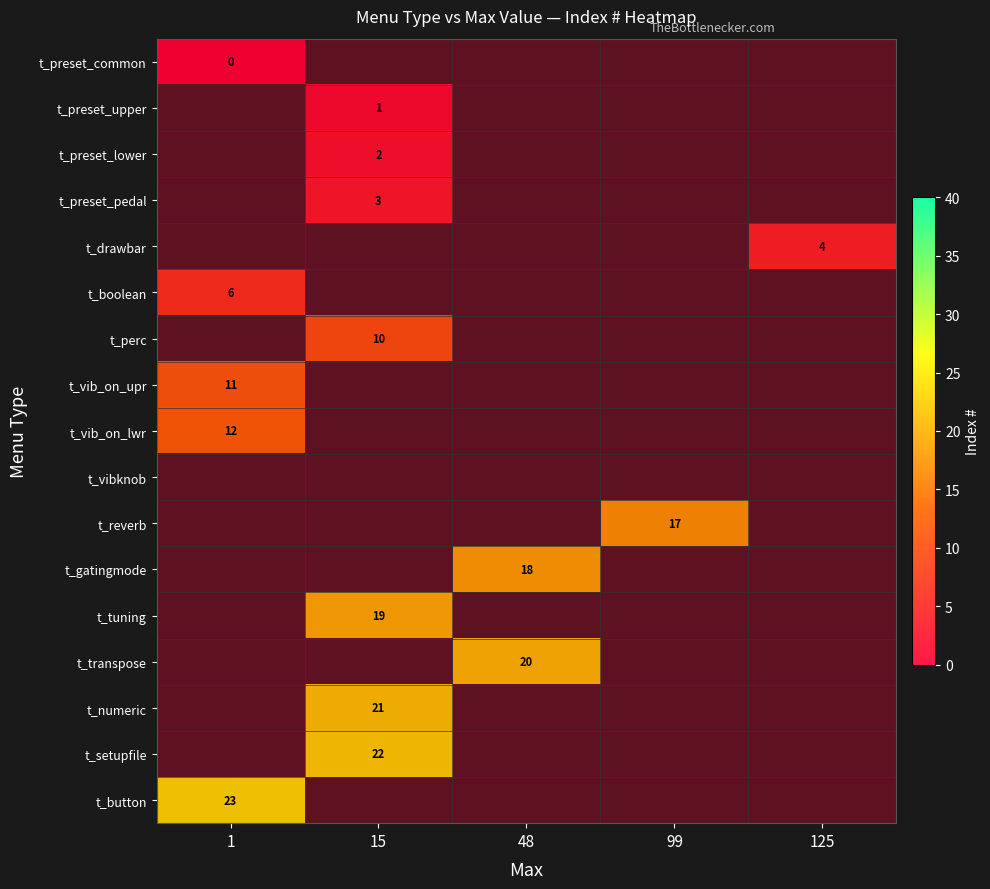

Between 1 and 15, which is larger?

15